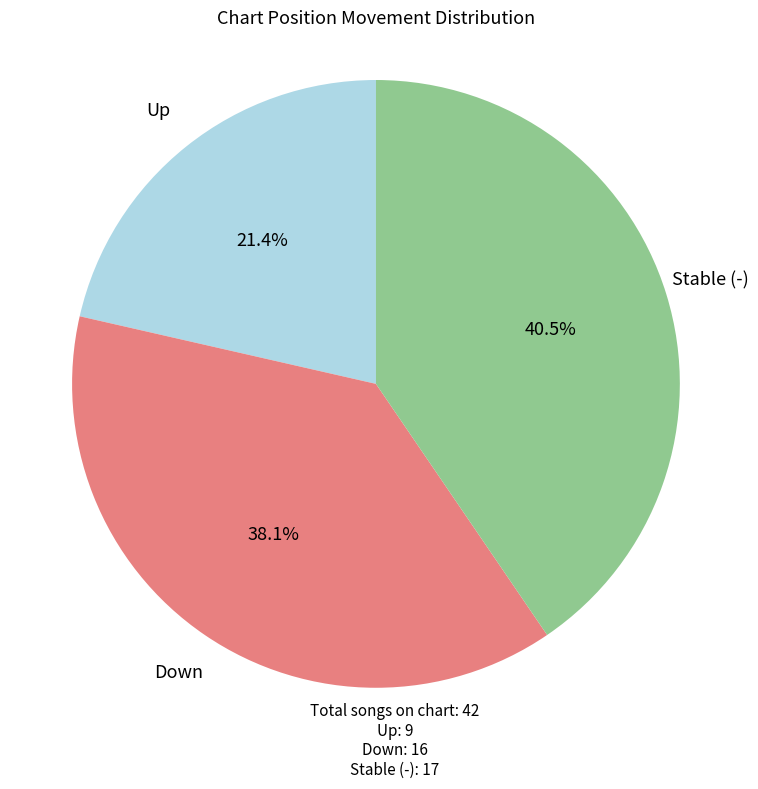

Is there any slice that represents more than half of the pie?

No